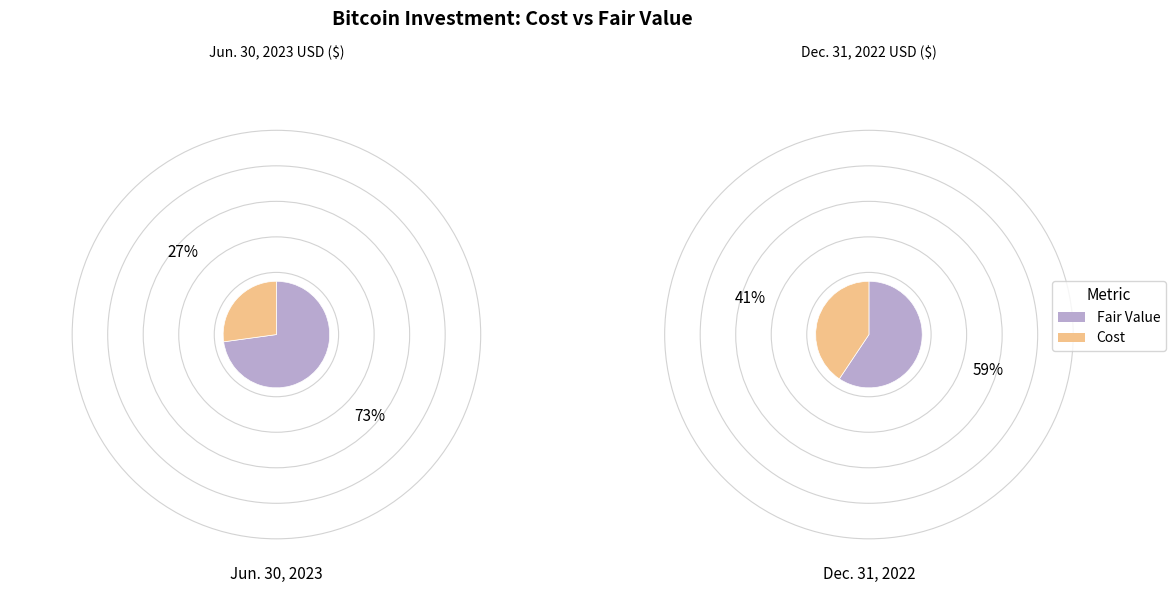

Which series changed the most between Jun. 30, 2023 and Dec. 31, 2022?

Fair Value